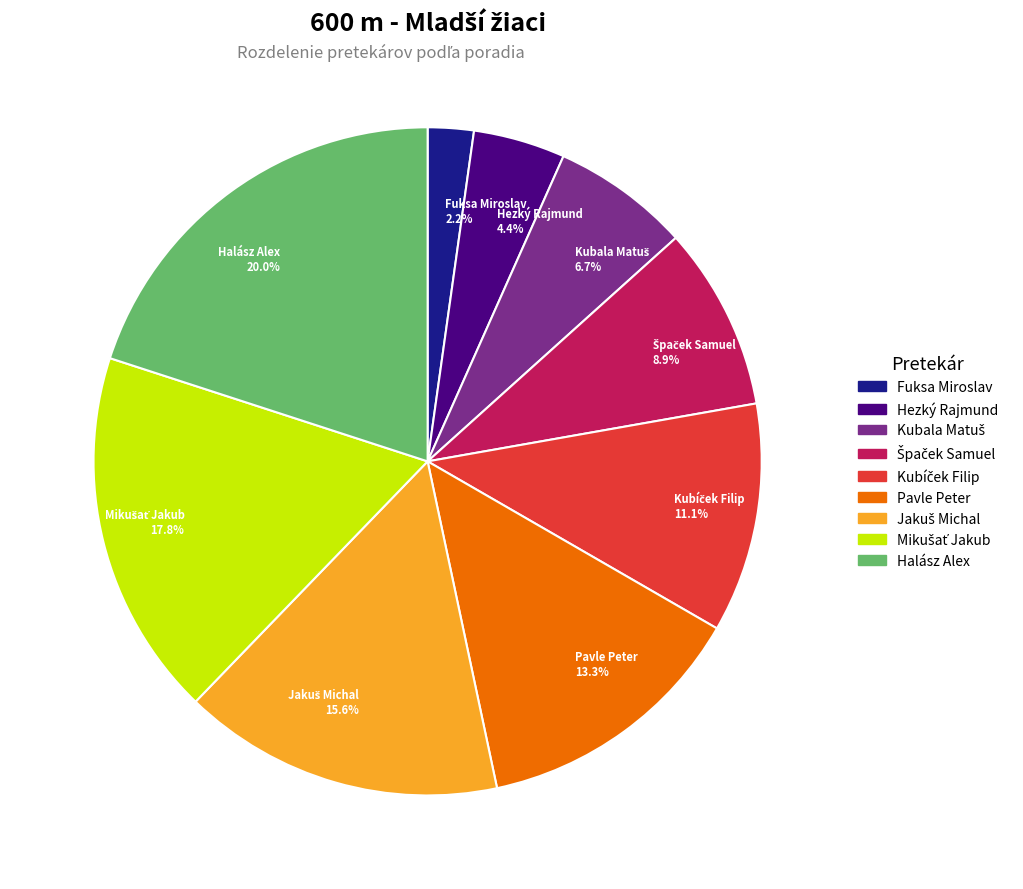

What is the ratio of the value at Hezký Rajmund 4.4% to the value at Pavle Peter 13.3%?

0.3